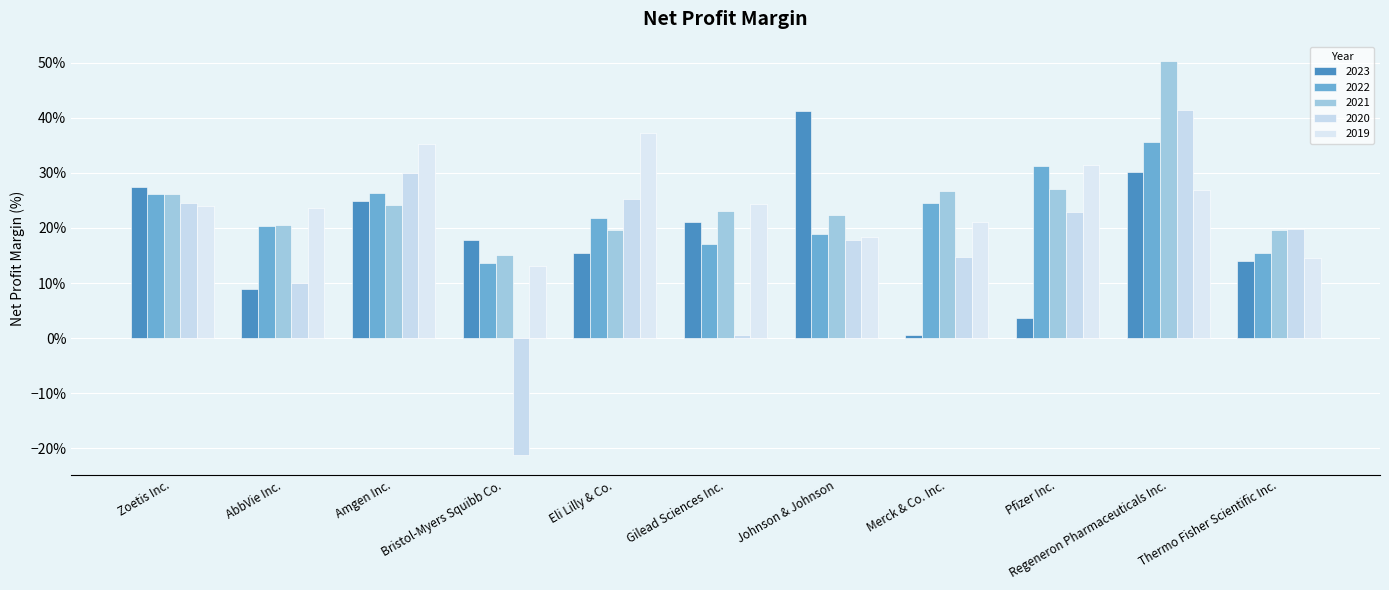

Rank the series at Merck & Co. Inc. from highest to lowest value.

2021, 2022, 2019, 2020, 2023